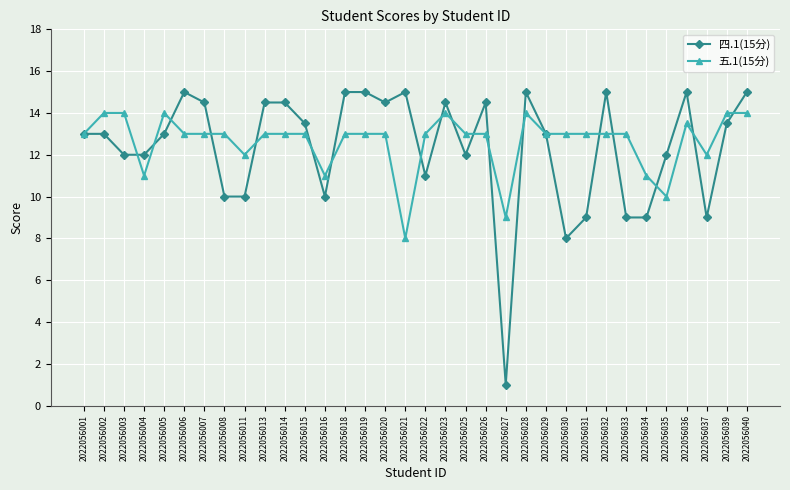

What is the sum of all 四.1(15分) values?

420.0